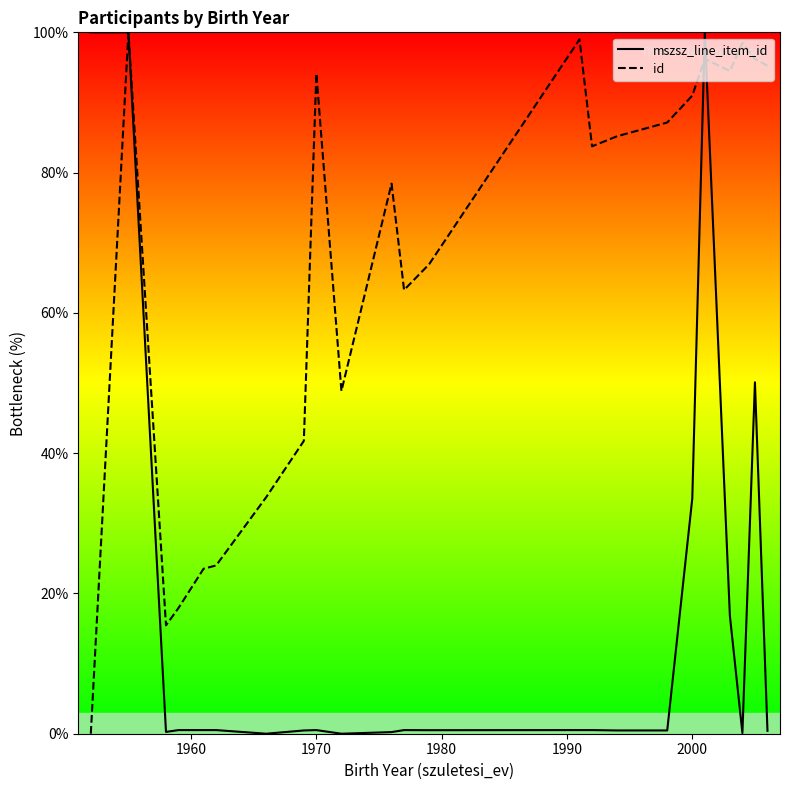

Which series has the largest total across all categories?

id